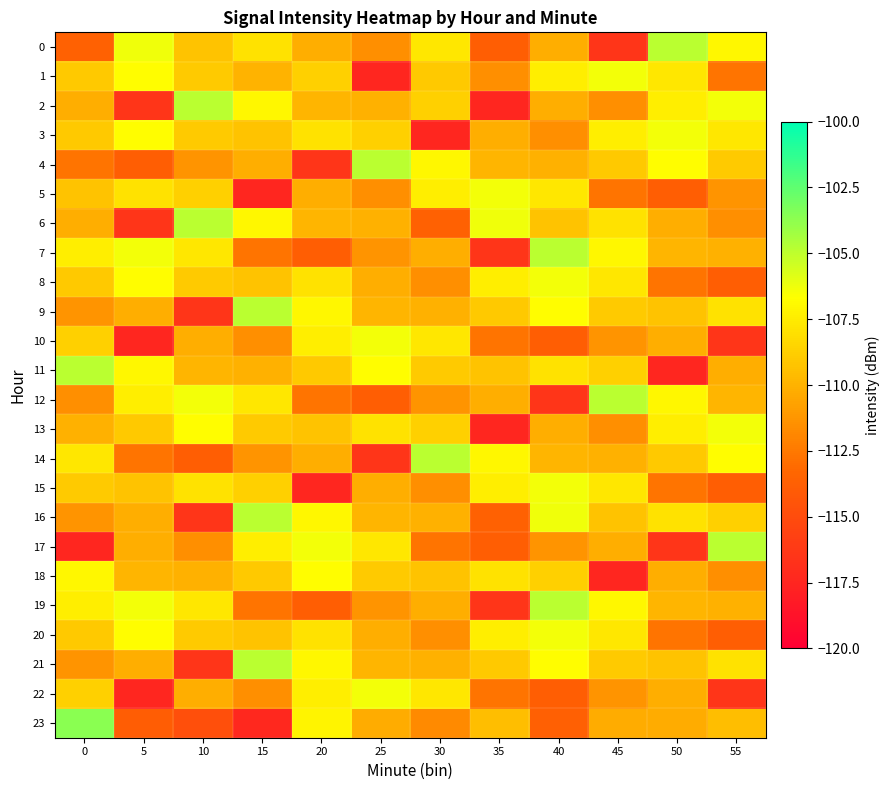

Reading right to left, what are all the values shown in this chart?

0: 55=-107.0	50=-104.9	45=-116.5	40=-110.2	35=-113.8	30=-107.7	25=-111.5	20=-110.2	15=-108.0	10=-109.2	5=-106.3	0=-113.6
1: 55=-112.7	50=-107.7	45=-106.3	40=-107.4	35=-111.5	30=-109.0	25=-117.5	20=-108.8	15=-110.0	10=-108.9	5=-106.8	0=-109.1
2: 55=-106.3	50=-107.4	45=-111.5	40=-110.2	35=-117.5	30=-108.8	25=-110.0	20=-109.9	15=-107.0	10=-104.9	5=-116.5	0=-110.2
3: 55=-107.7	50=-106.3	45=-107.4	40=-111.5	35=-110.2	30=-117.5	25=-108.8	20=-108.0	15=-109.2	10=-108.9	5=-106.8	0=-109.1
4: 55=-108.9	50=-106.8	45=-109.1	40=-110.0	35=-109.9	30=-107.0	25=-104.9	20=-116.5	15=-110.2	10=-111.3	5=-113.8	0=-112.7
5: 55=-111.3	50=-113.8	45=-112.7	40=-107.7	35=-106.3	30=-107.4	25=-111.5	20=-110.2	15=-117.5	10=-108.8	5=-108.0	0=-109.2
6: 55=-111.5	50=-110.2	45=-108.0	40=-109.2	35=-106.3	30=-113.6	25=-110.0	20=-109.9	15=-107.0	10=-104.9	5=-116.5	0=-110.2
7: 55=-110.0	50=-109.9	45=-107.0	40=-104.9	35=-116.5	30=-110.2	25=-111.3	20=-113.8	15=-112.7	10=-107.7	5=-106.3	0=-107.4
8: 55=-113.8	50=-112.7	45=-107.7	40=-106.3	35=-107.4	30=-111.5	25=-110.2	20=-108.0	15=-109.2	10=-108.9	5=-106.8	0=-109.1
9: 55=-108.0	50=-109.2	45=-108.9	40=-106.8	35=-109.1	30=-110.0	25=-109.9	20=-107.0	15=-104.9	10=-116.5	5=-110.2	0=-111.3
10: 55=-116.5	50=-110.2	45=-111.3	40=-113.8	35=-112.7	30=-107.7	25=-106.3	20=-107.4	15=-111.5	10=-110.2	5=-117.5	0=-108.8
11: 55=-110.2	50=-117.5	45=-108.8	40=-108.0	35=-109.2	30=-108.9	25=-106.8	20=-109.1	15=-110.0	10=-109.9	5=-107.0	0=-104.9
12: 55=-109.9	50=-107.0	45=-104.9	40=-116.5	35=-110.2	30=-111.3	25=-113.8	20=-112.7	15=-107.7	10=-106.3	5=-107.4	0=-111.5
13: 55=-106.3	50=-107.4	45=-111.5	40=-110.2	35=-117.5	30=-108.8	25=-108.0	20=-109.2	15=-108.9	10=-106.8	5=-109.1	0=-110.0
14: 55=-106.8	50=-109.1	45=-110.0	40=-109.9	35=-107.0	30=-104.9	25=-116.5	20=-110.2	15=-111.3	10=-113.8	5=-112.7	0=-107.7
15: 55=-113.8	50=-112.7	45=-107.7	40=-106.3	35=-107.4	30=-111.5	25=-110.2	20=-117.5	15=-108.8	10=-108.0	5=-109.2	0=-108.9
16: 55=-108.8	50=-108.0	45=-109.2	40=-106.3	35=-113.6	30=-110.0	25=-109.9	20=-107.0	15=-104.9	10=-116.5	5=-110.2	0=-111.3
17: 55=-104.9	50=-116.5	45=-110.2	40=-111.3	35=-113.8	30=-112.7	25=-107.7	20=-106.3	15=-107.4	10=-111.5	5=-110.2	0=-117.5
18: 55=-111.5	50=-110.2	45=-117.5	40=-108.8	35=-108.0	30=-109.2	25=-108.9	20=-106.8	15=-109.1	10=-110.0	5=-109.9	0=-107.0
19: 55=-110.0	50=-109.9	45=-107.0	40=-104.9	35=-116.5	30=-110.2	25=-111.3	20=-113.8	15=-112.7	10=-107.7	5=-106.3	0=-107.4
20: 55=-113.8	50=-112.7	45=-107.7	40=-106.3	35=-107.4	30=-111.5	25=-110.2	20=-108.0	15=-109.2	10=-108.9	5=-106.8	0=-109.1
21: 55=-108.0	50=-109.2	45=-108.9	40=-106.8	35=-109.1	30=-110.0	25=-109.9	20=-107.0	15=-104.9	10=-116.5	5=-110.2	0=-111.3
22: 55=-116.5	50=-110.2	45=-111.3	40=-113.8	35=-112.7	30=-107.7	25=-106.3	20=-107.4	15=-111.5	10=-110.2	5=-117.5	0=-108.8
23: 55=-109.5	50=-110.3	45=-110.3	40=-113.7	35=-109.5	30=-111.8	25=-110.3	20=-107.1	15=-117.3	10=-114.8	5=-113.9	0=-103.6